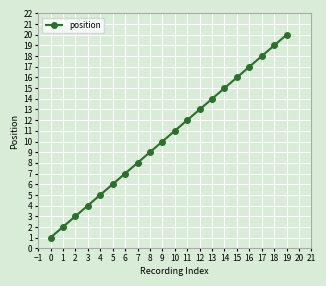

True or false: there are more than 1 points higher than both neighbors.

False